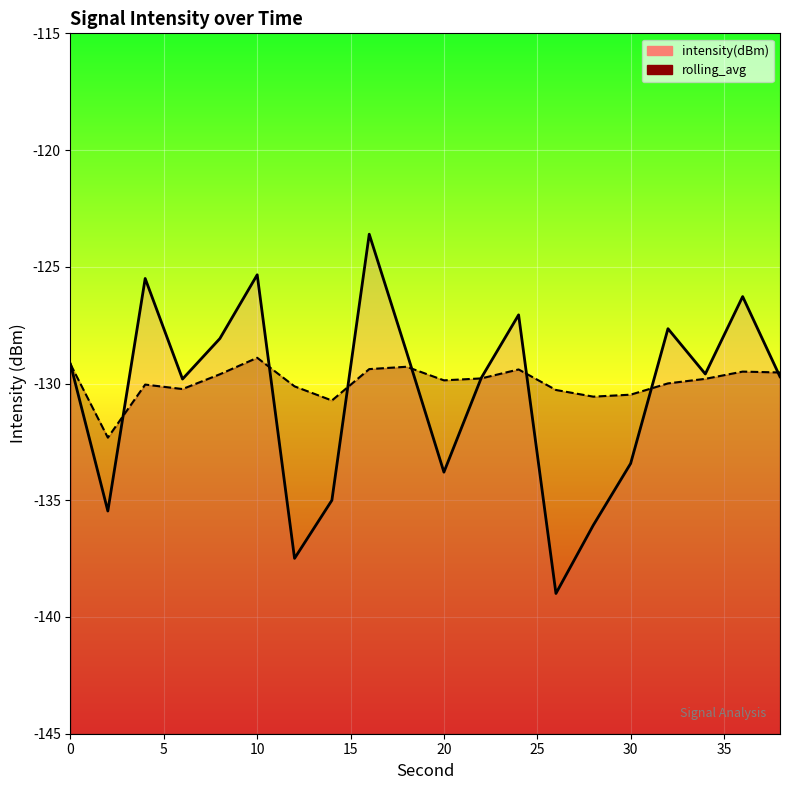

Which series changed the most between 30 and 17?

intensity(dBm)